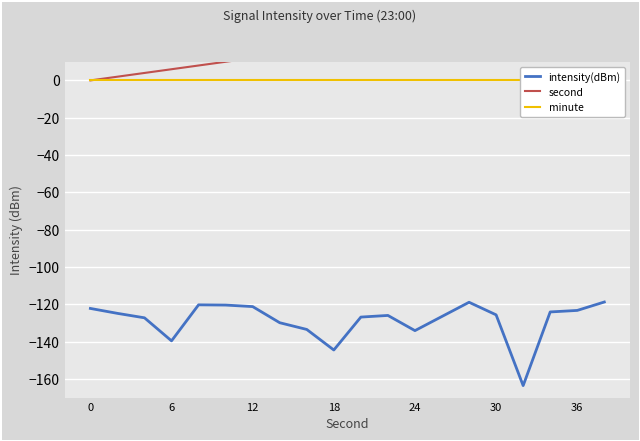

What is the maximum value for intensity(dBm)?

-118.8